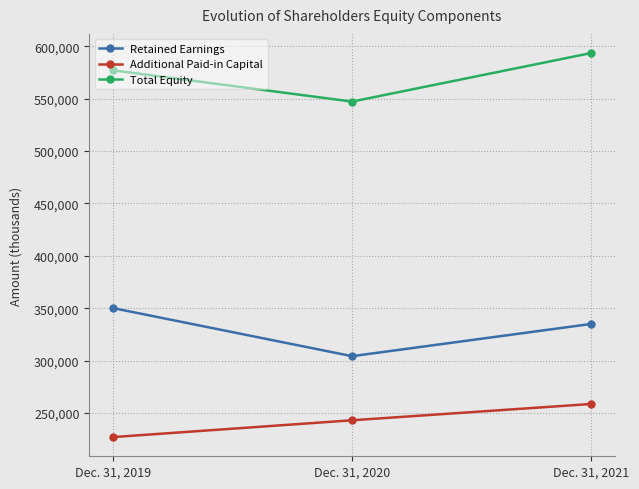

The value of Additional Paid-in Capital at Dec. 31, 2021 is 258474. True or false?

True